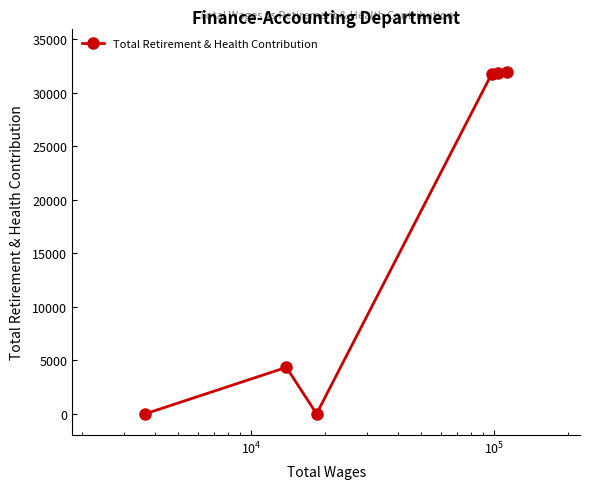

What is the difference between the second highest and minimum values?

31857